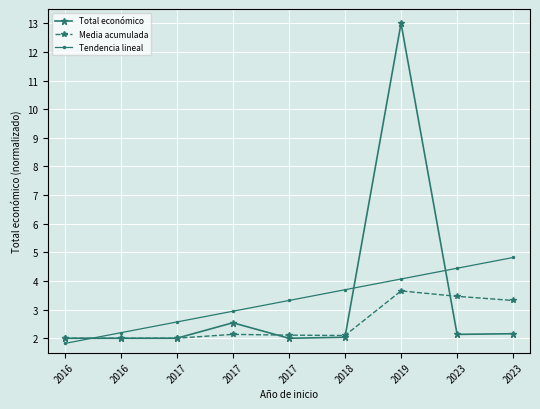

The Total económico series shows 2.0 at 2017. True or false?

True